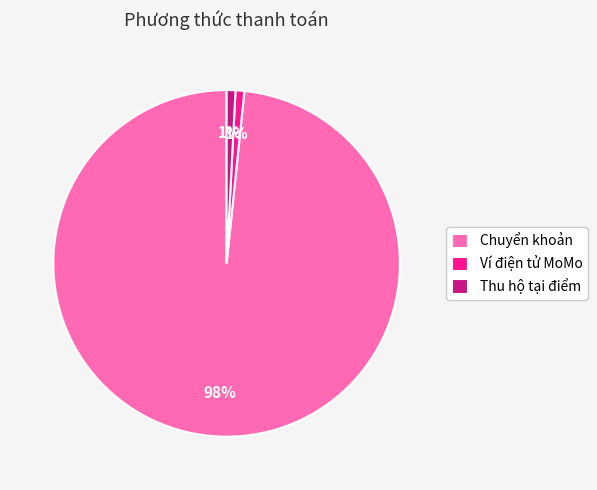

Is Chuyển khoản the majority of the pie?

Yes